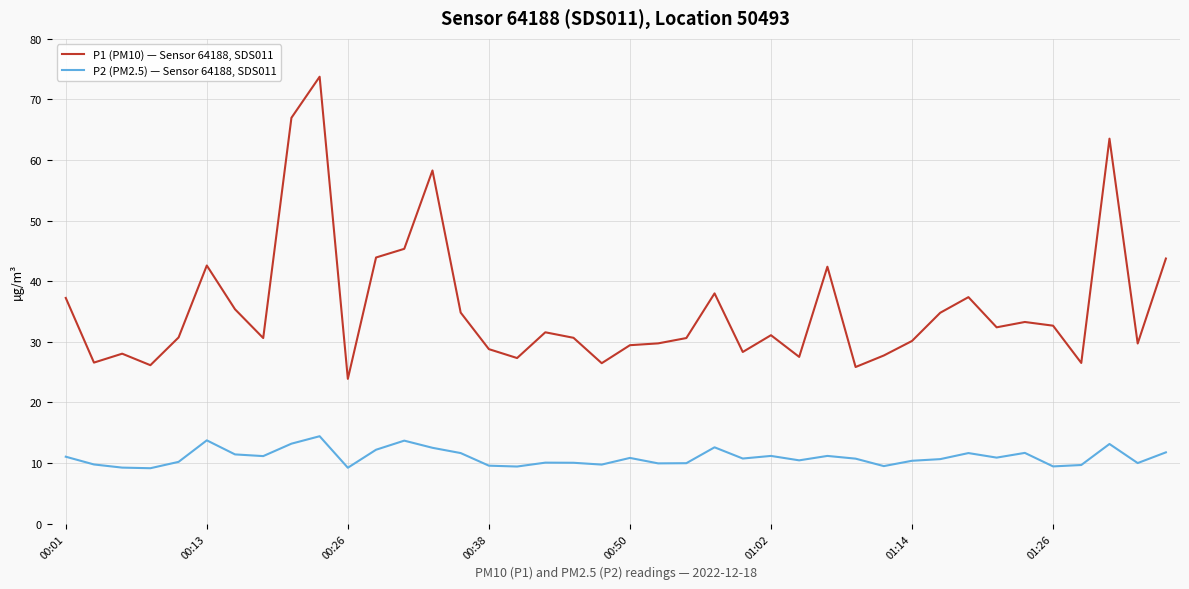

What is the difference between the maximum and minimum values in the P2 (PM2.5) — Sensor 64188, SDS011 series?

5.3